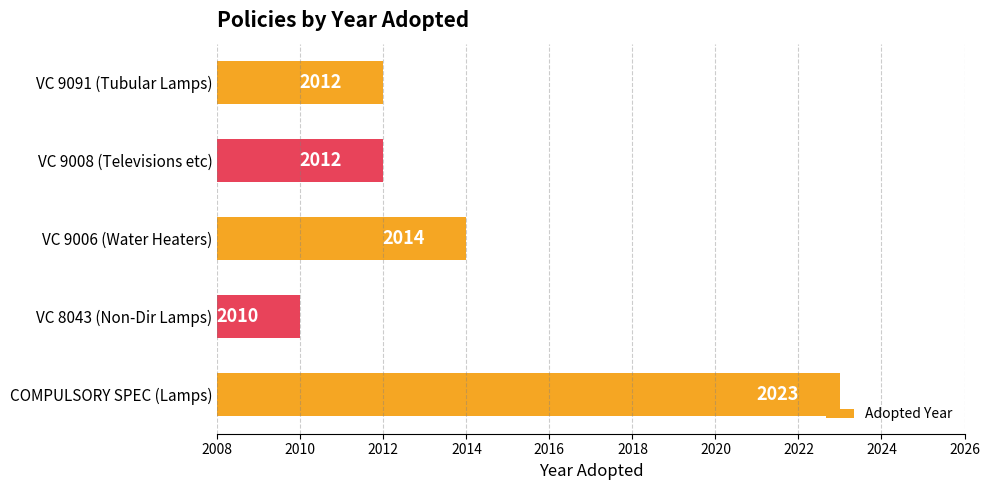

At which label is the value closest to 2016?

VC 9006 (Water Heaters)